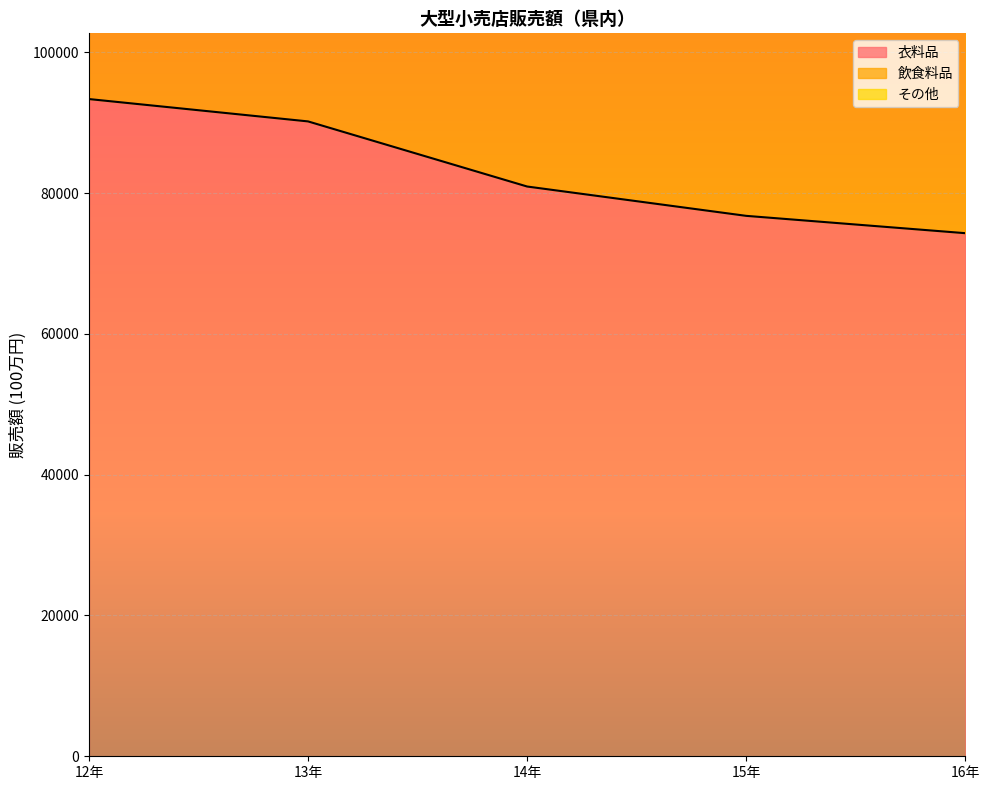

Reading left to right, extract all data points from this chart.

衣料品: 93365	90190	80940	76773	74311
飲食料品: 173890	171030	146449	138120	138372